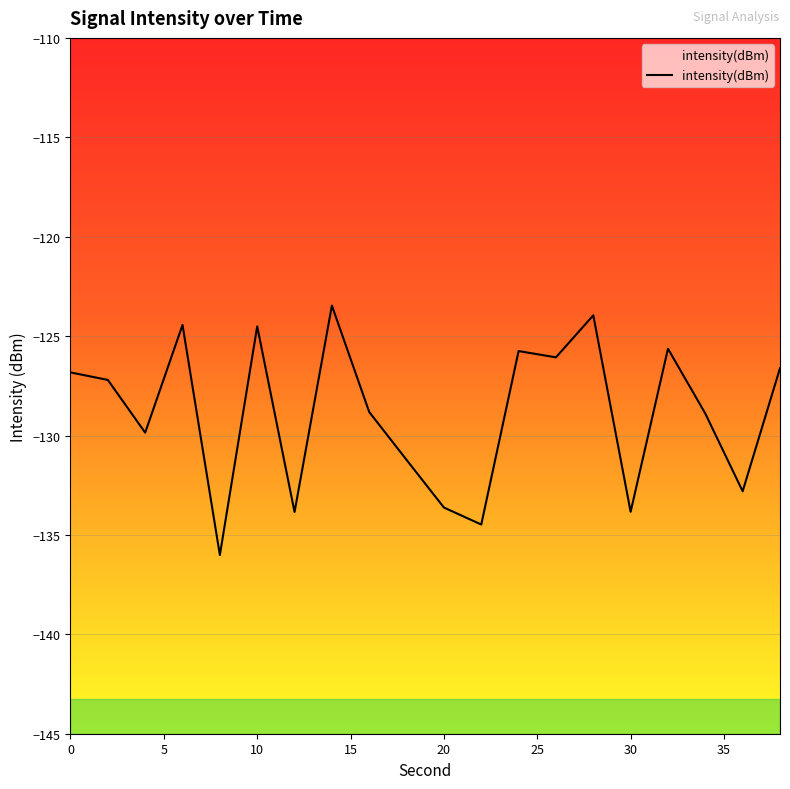

True or false: the data shows -210.4 at 4.

False